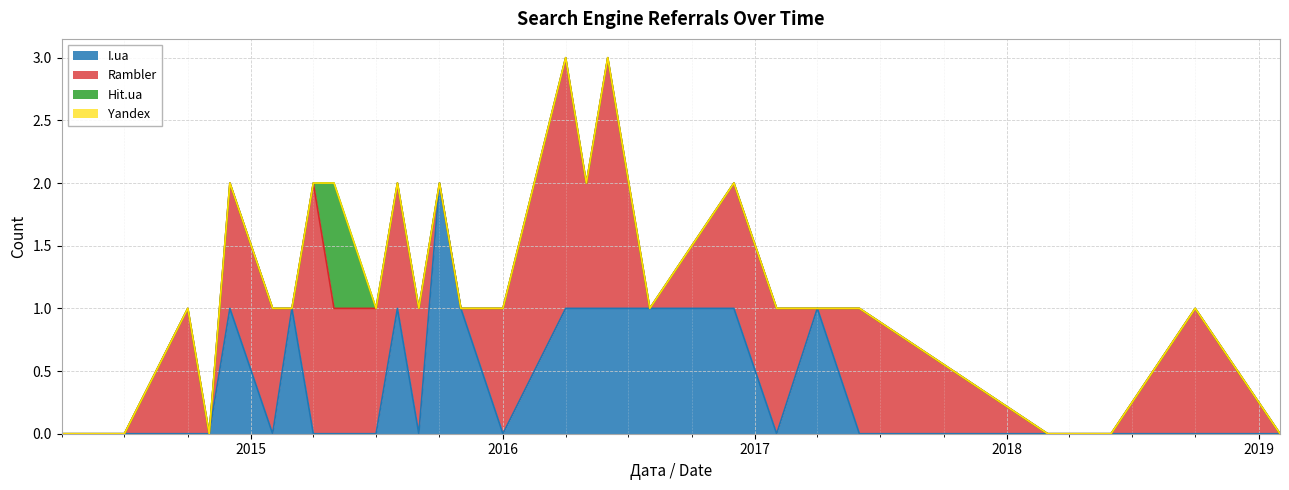

Which label corresponds to the smallest value in the chart?

2019-02-07